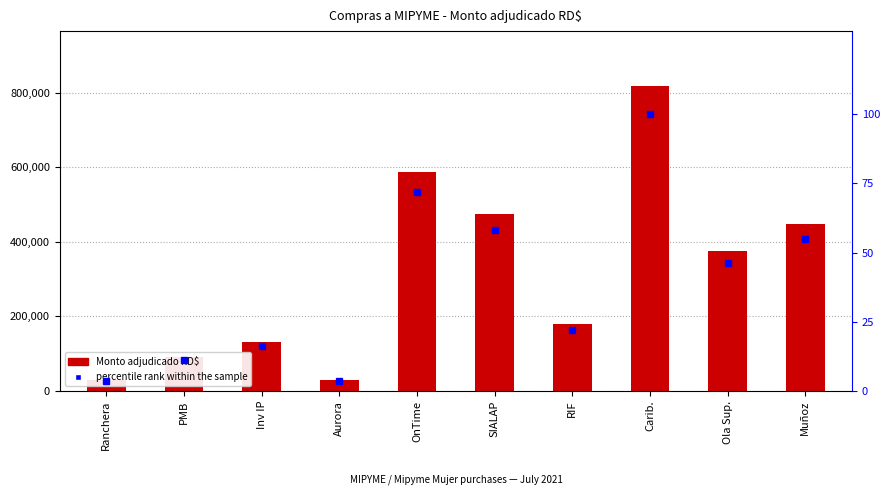

Which category has the lowest value across all series?

Ranchera